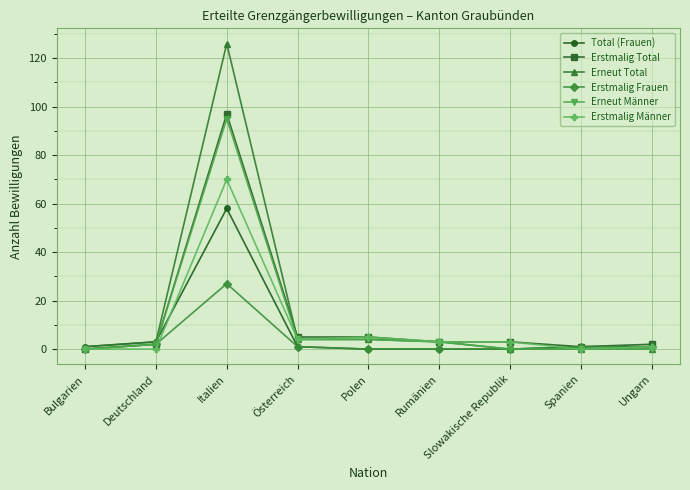

What position from the left is Italien?

3